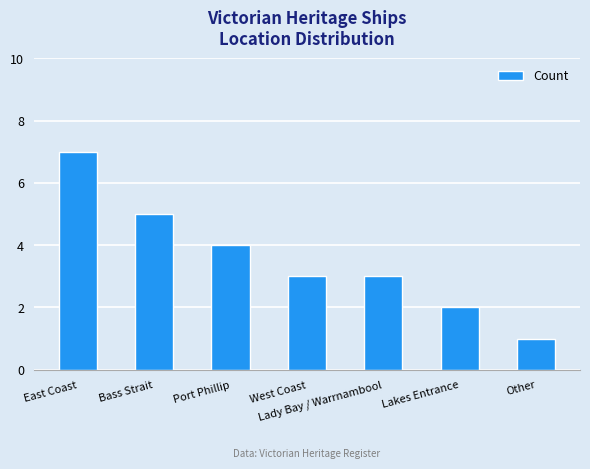

What is the sum of the values at West Coast and East Coast?

10